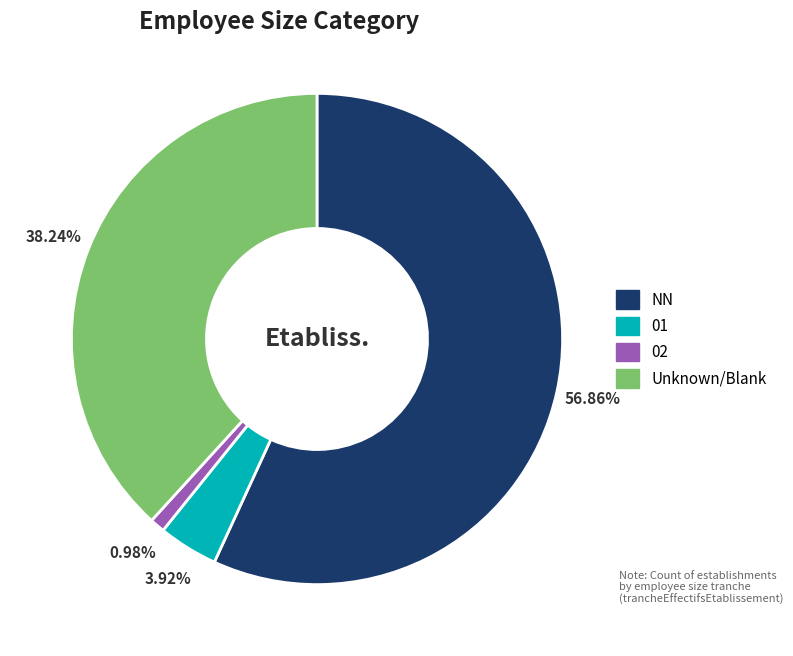

Is there a majority slice in this chart?

Yes